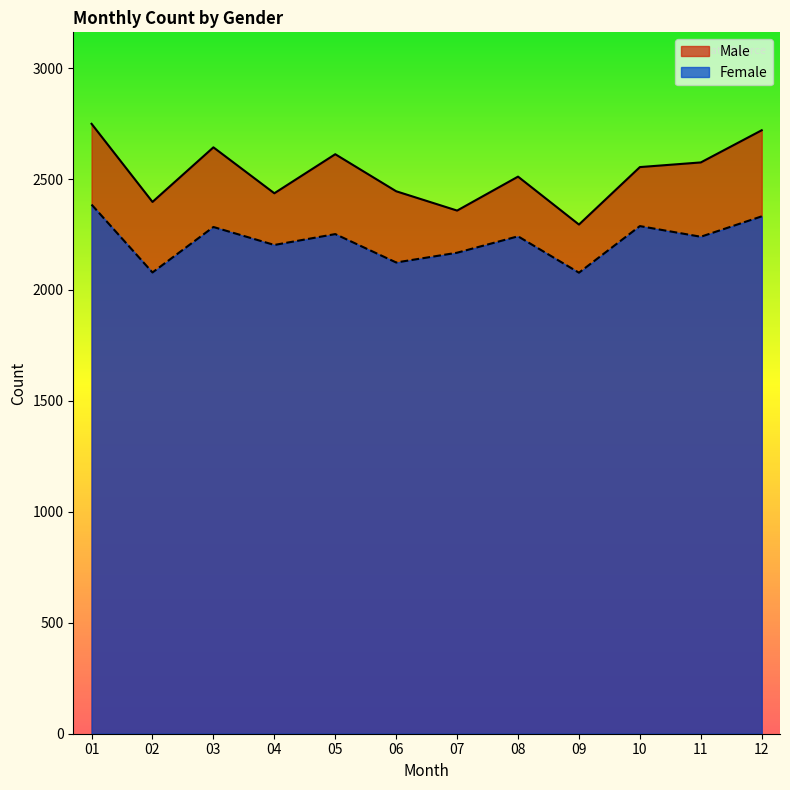

At 06, list the series in order from largest to smallest.

Male, Female